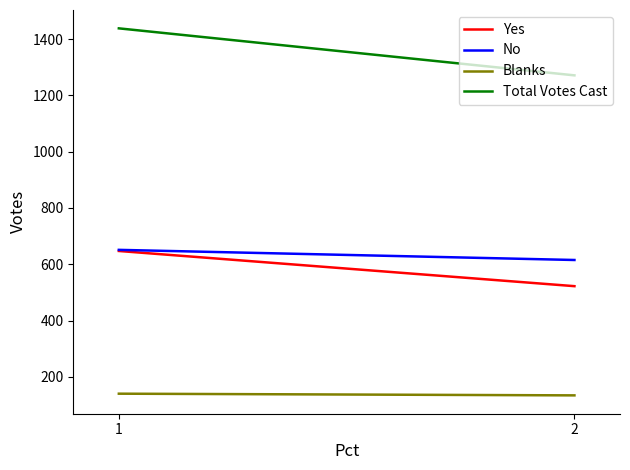

Which series changed the most between 1 and 2?

Total Votes Cast